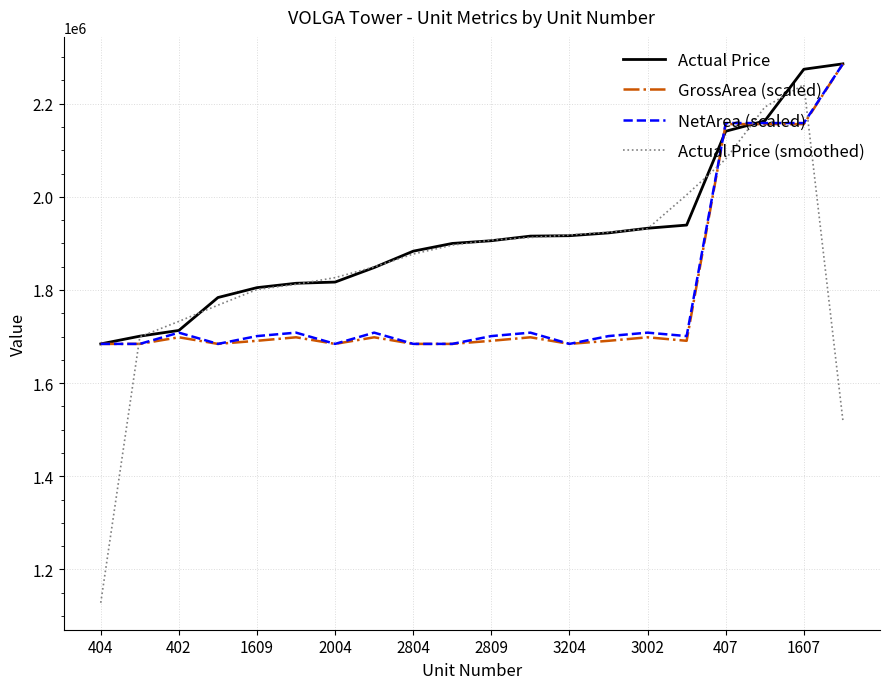

Does the chart have visible grid lines?

Yes